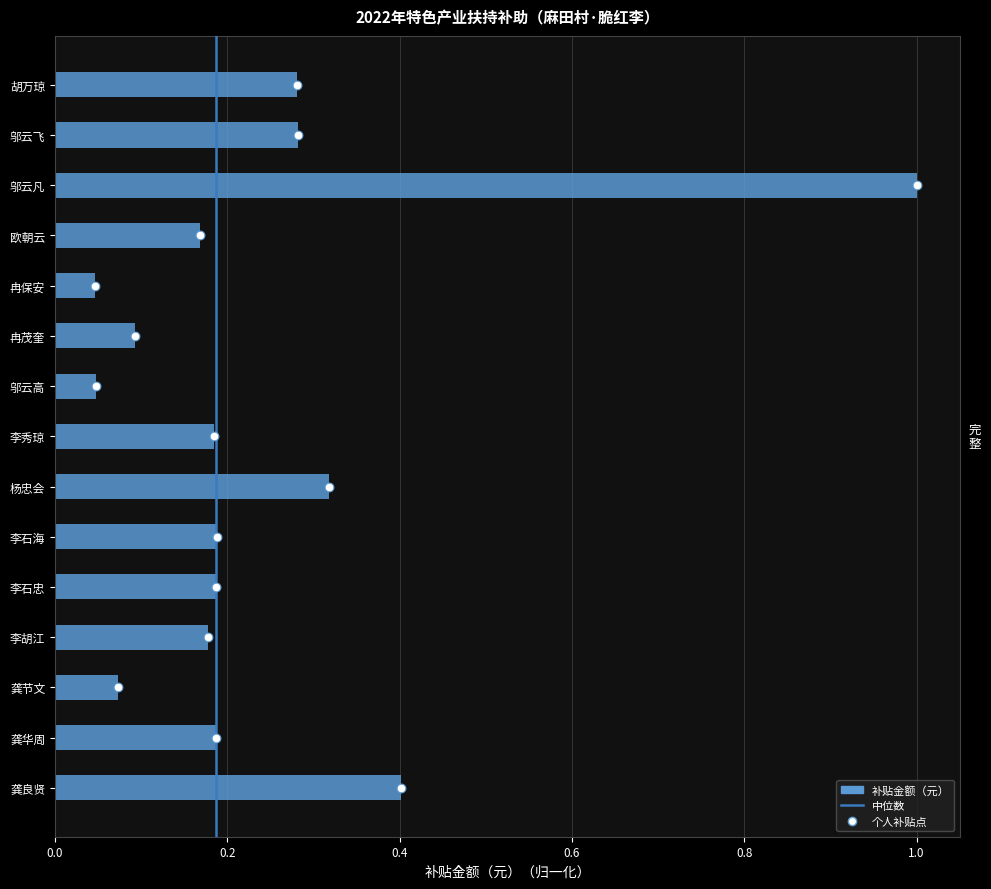

Between 龚节文 and 龚良贤, which is larger?

龚良贤